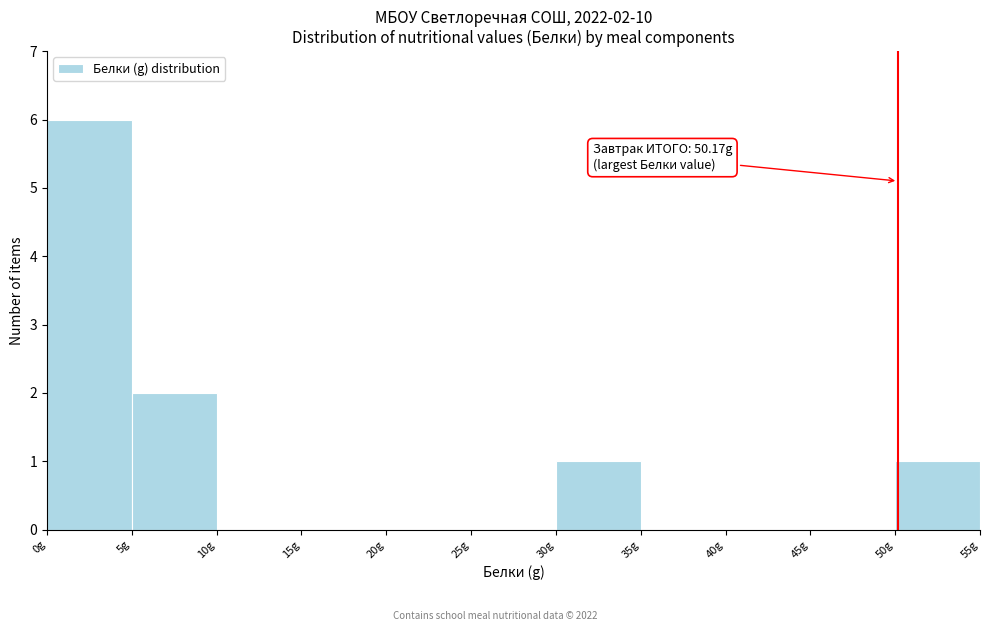

Over which range of the x-axis is the bar tallest?

0 to 5